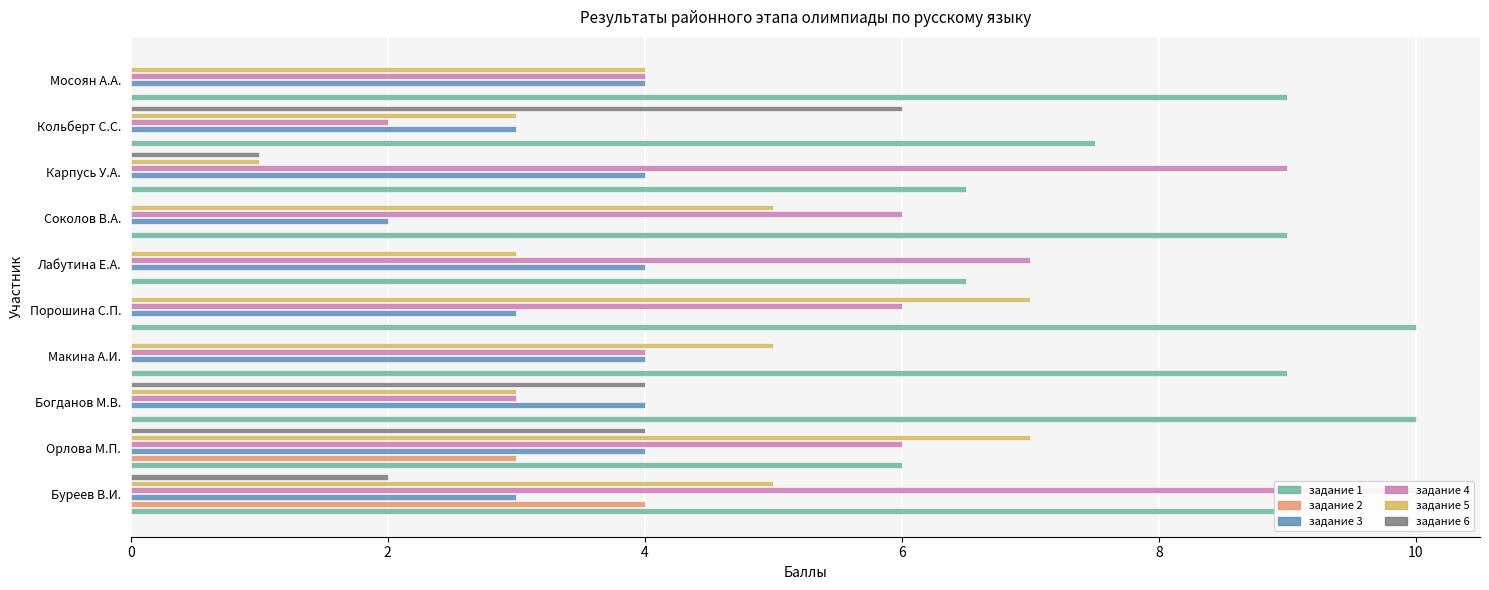

Reading left to right, transcribe all the data shown in this chart.

задание 1: 9.0	6.0	10.0	9.0	10.0	6.5	9.0	6.5	7.5	9.0
задание 2: 4.0	3.0	0.0	0.0	0.0	0.0	0.0	0.0	0.0	0.0
задание 3: 3.0	4.0	4.0	4.0	3.0	4.0	2.0	4.0	3.0	4.0
задание 4: 10.0	6.0	3.0	4.0	6.0	7.0	6.0	9.0	2.0	4.0
задание 5: 5.0	7.0	3.0	5.0	7.0	3.0	5.0	1.0	3.0	4.0
задание 6: 2.0	4.0	4.0	0.0	0.0	0.0	0.0	1.0	6.0	0.0